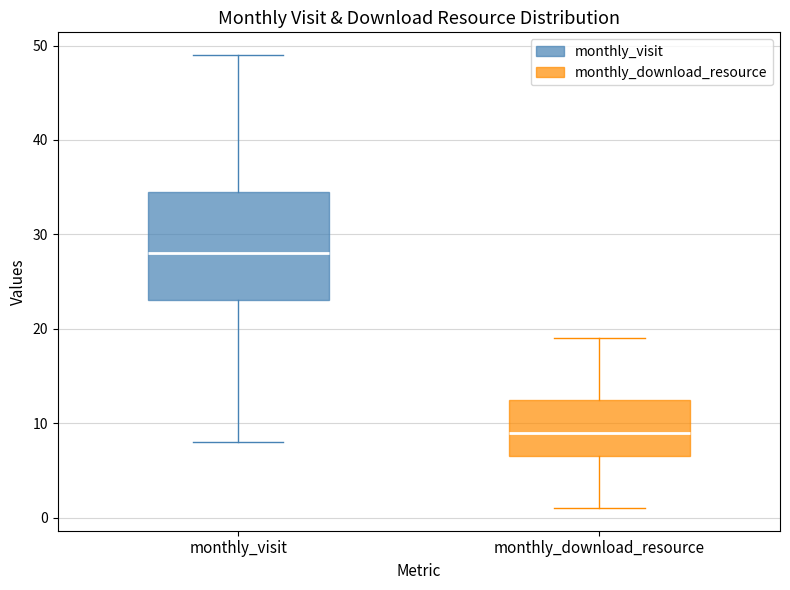

Where is the lower edge of the box for monthly_visit on the y-axis? The values are not printed on the chart, so give them approximately, as read against the axis.

23